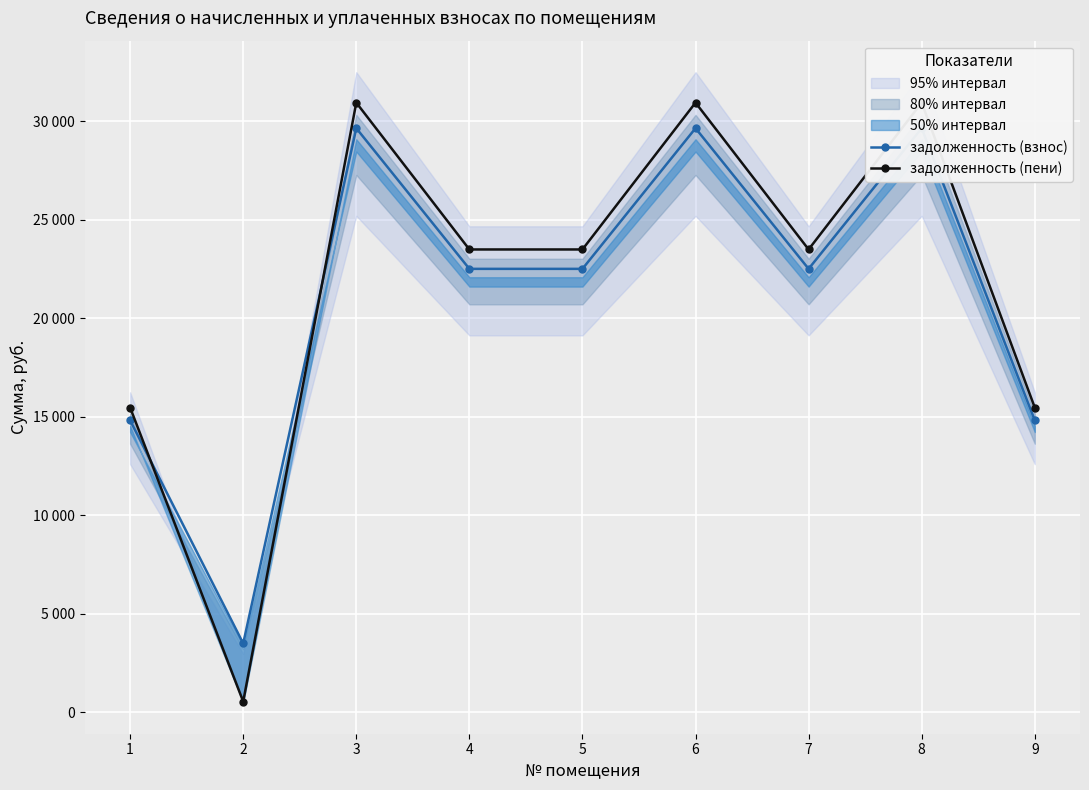

True or false: задолженность (взнос) and задолженность (пени) intersect in this chart.

True